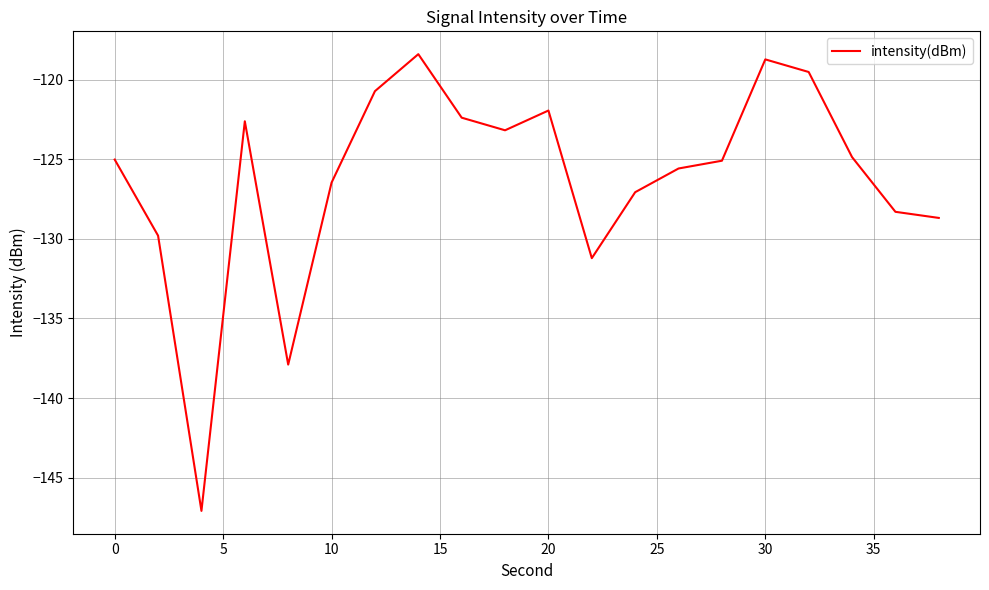

What is the maximum value shown in the chart?

-118.4